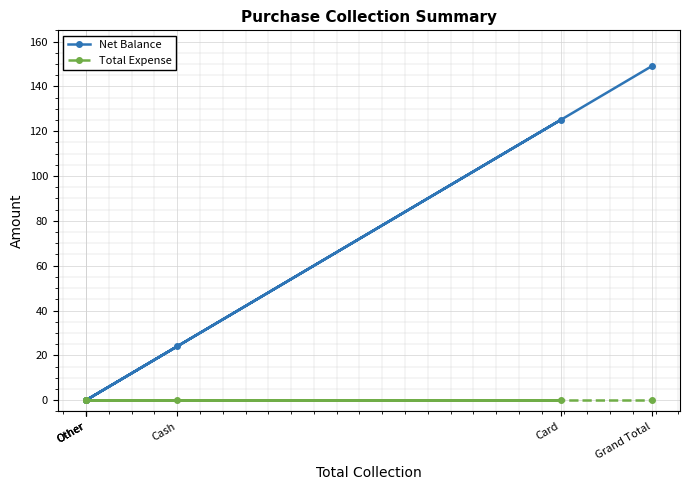

At how many categories does at least one series exceed 68?

2